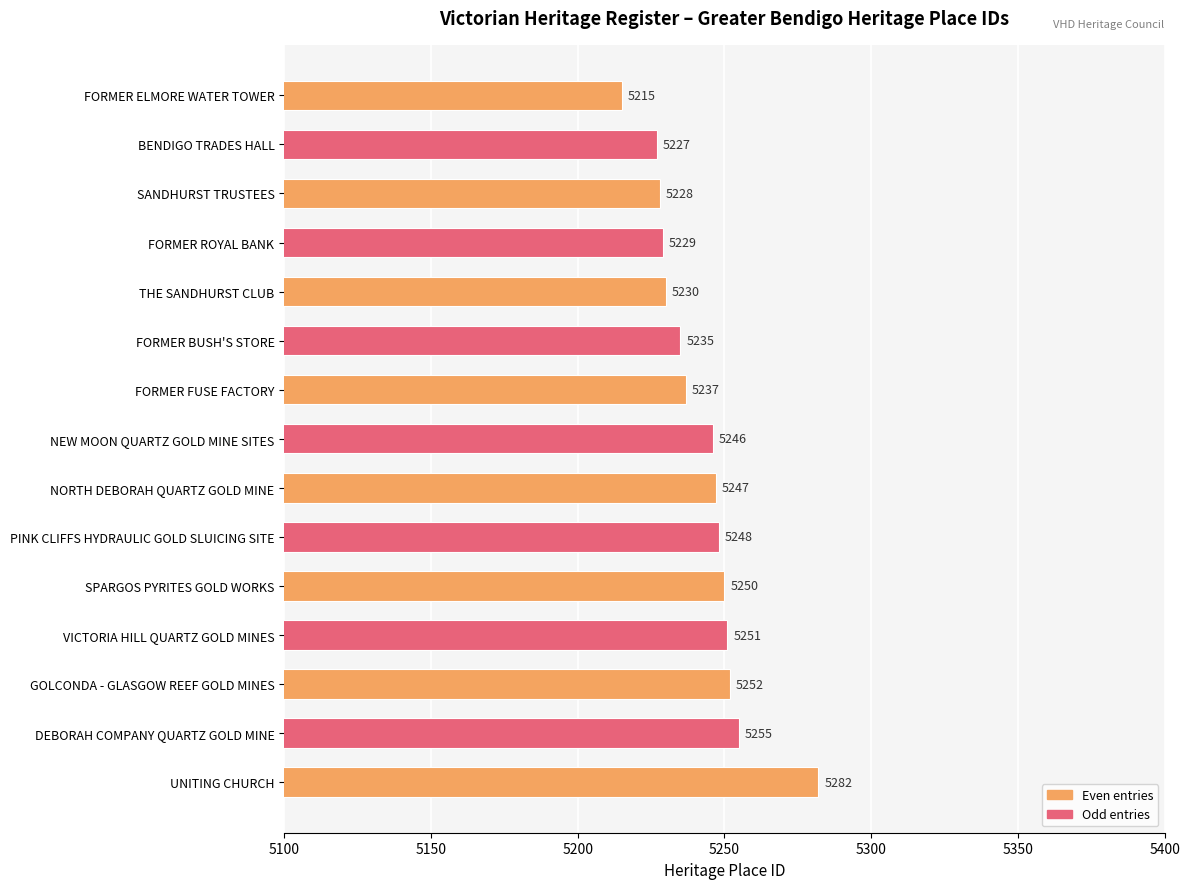

Which has a higher value, FORMER BUSH'S STORE or BENDIGO TRADES HALL?

FORMER BUSH'S STORE